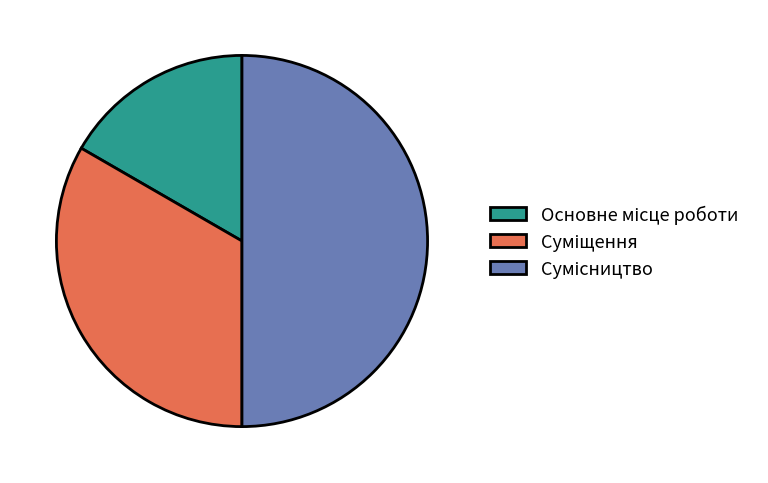

Count the number of slices in the pie.

3